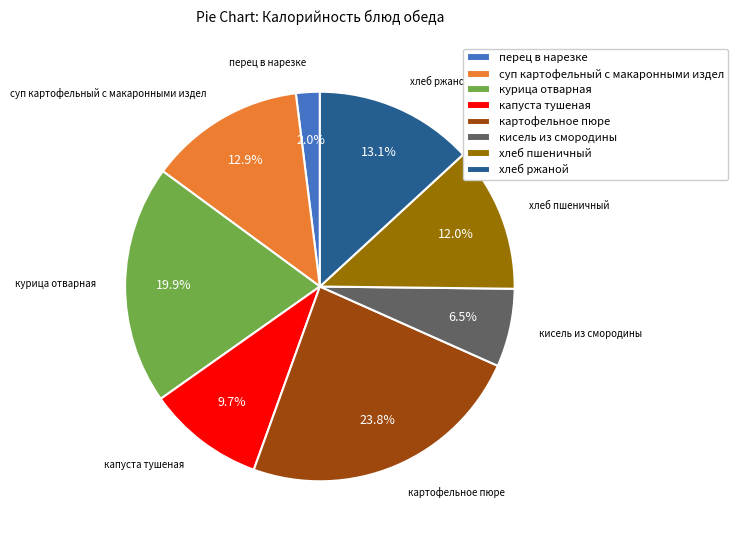

Is it true that капуста тушеная is 10% of the pie?

True